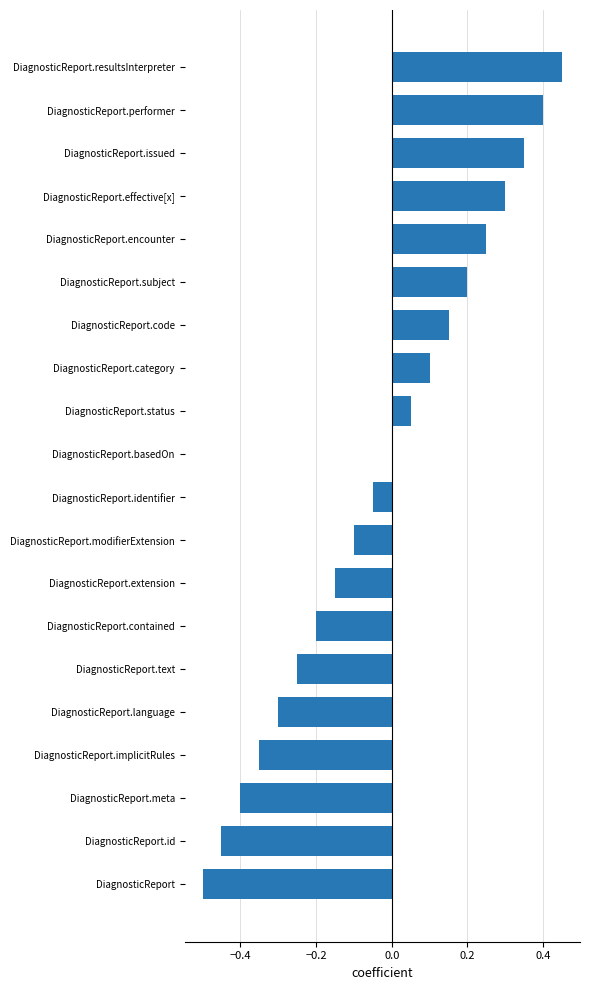

Which has a higher value, DiagnosticReport.basedOn or DiagnosticReport.subject?

DiagnosticReport.subject